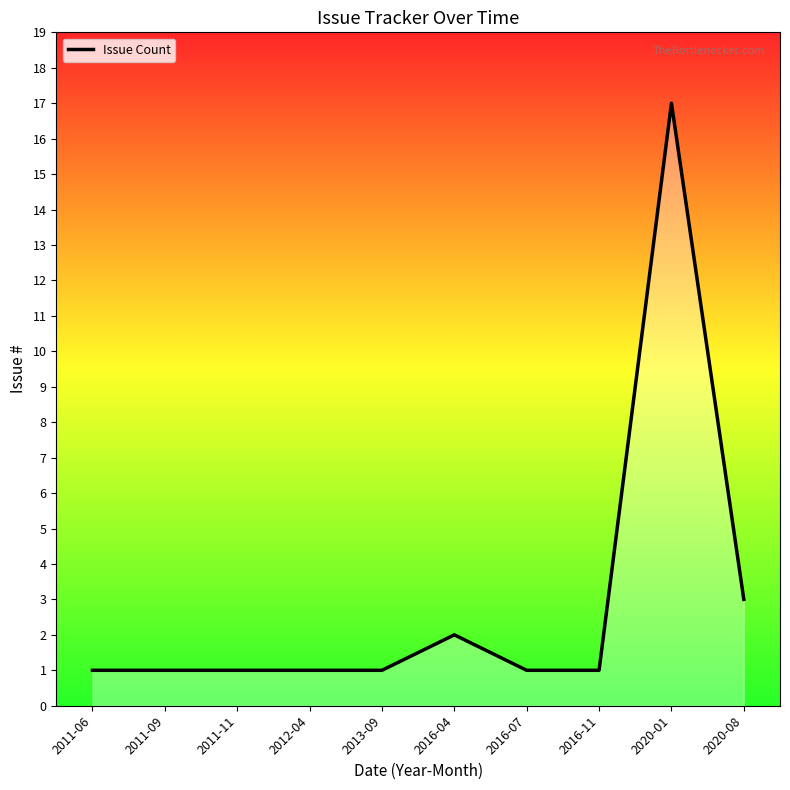

Which has a higher value, 2020-01 or 2012-04?

2020-01